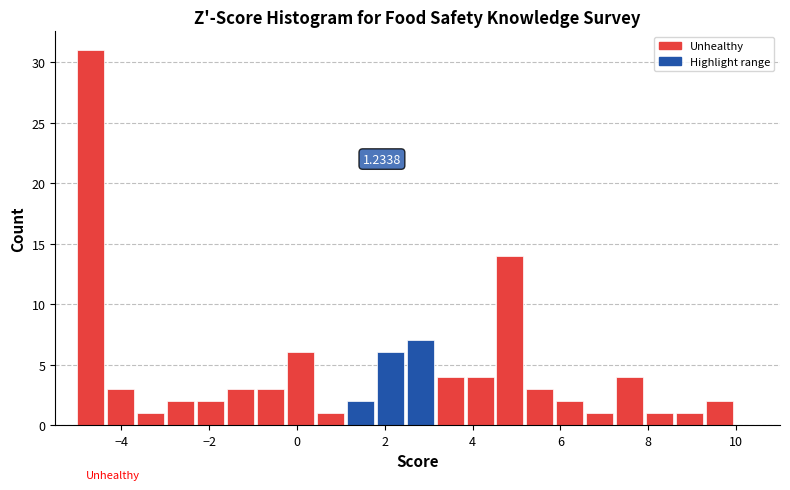

Read against the x-axis, roughly where is the centre of the tallest bar?

-4.6